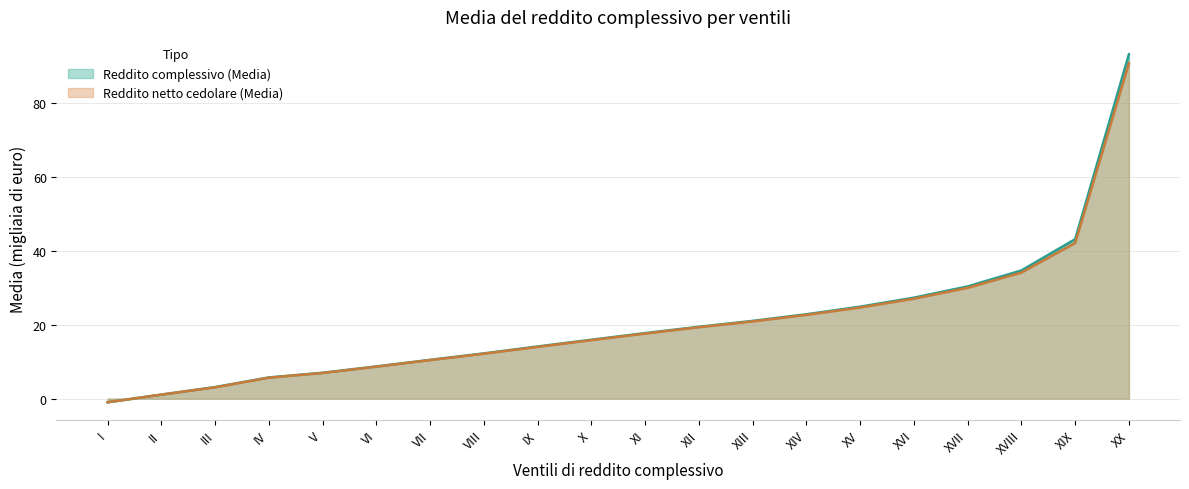

Rank the series by their average value, from lowest to highest.

Reddito netto cedolare (Media), Reddito complessivo (Media)